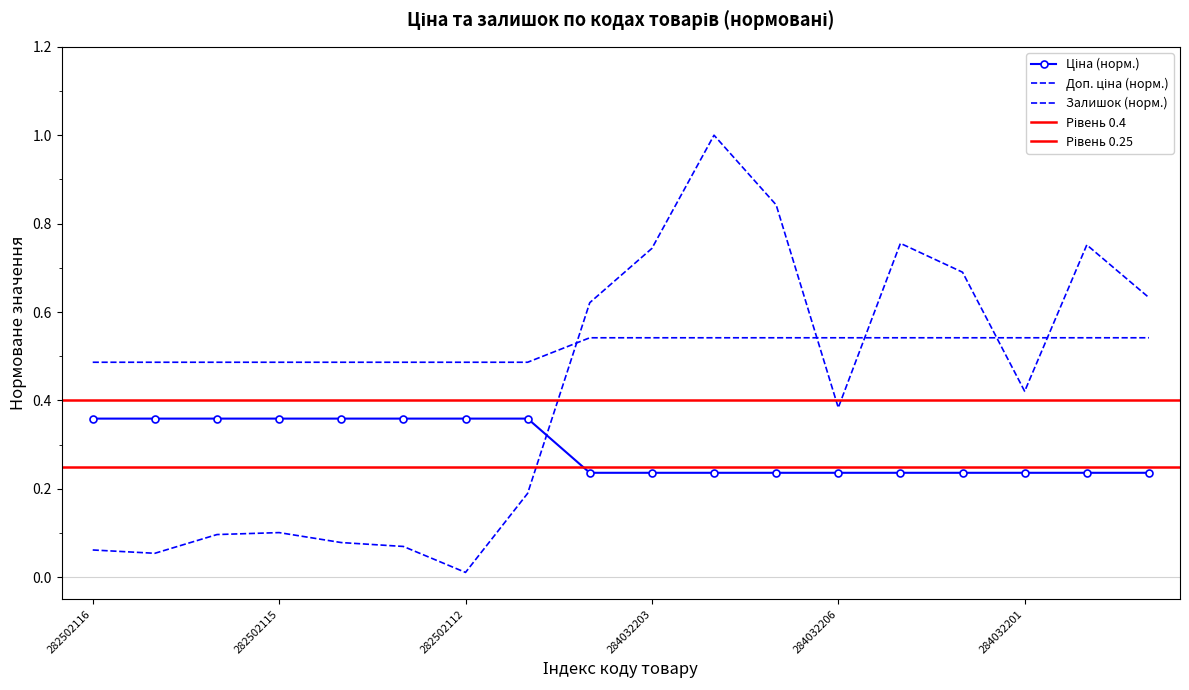

List the series in order of their peak value, lowest first.

Ціна, Доп. ціна, Залишок